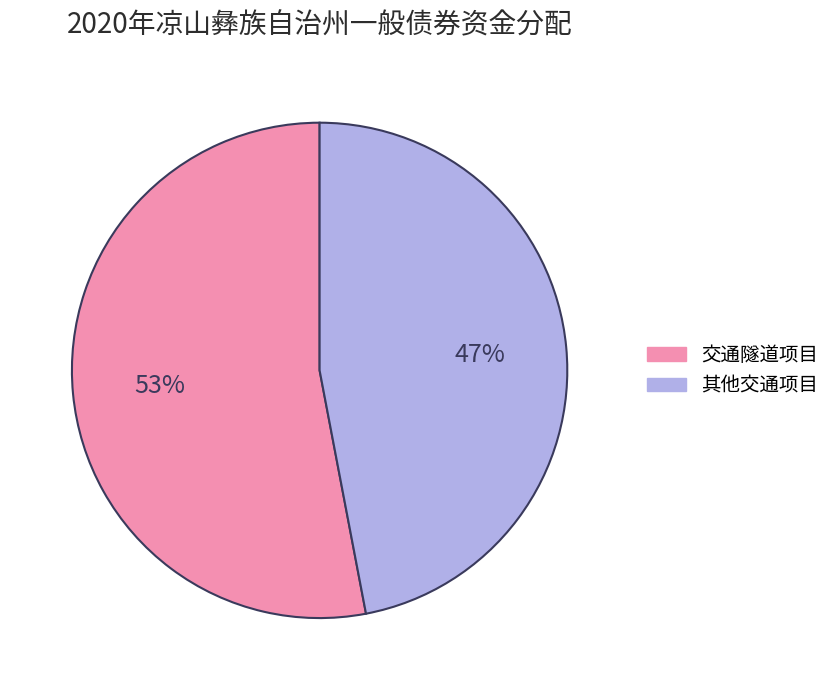

To the nearest percent, what is the average slice percentage?

50%